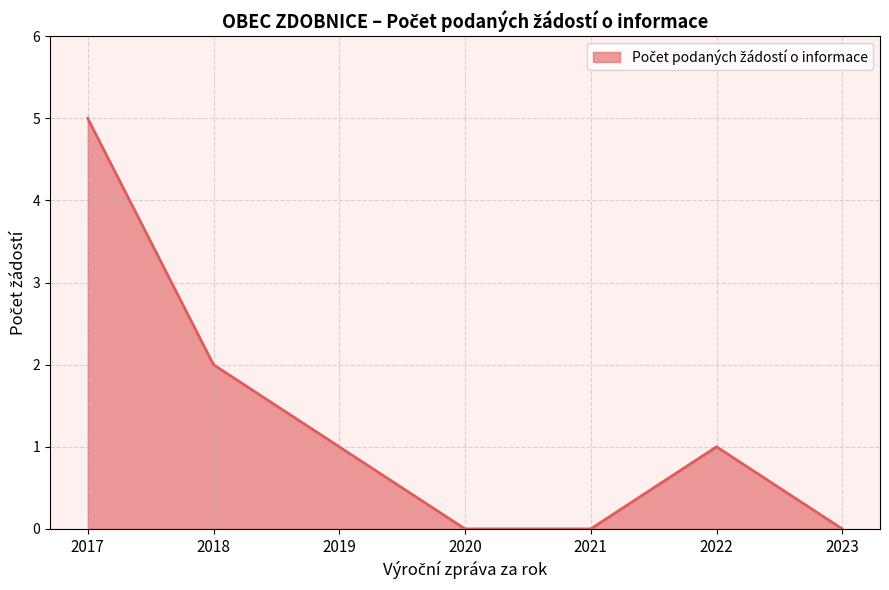

What is the change in value from 2019 to 2023?

-1